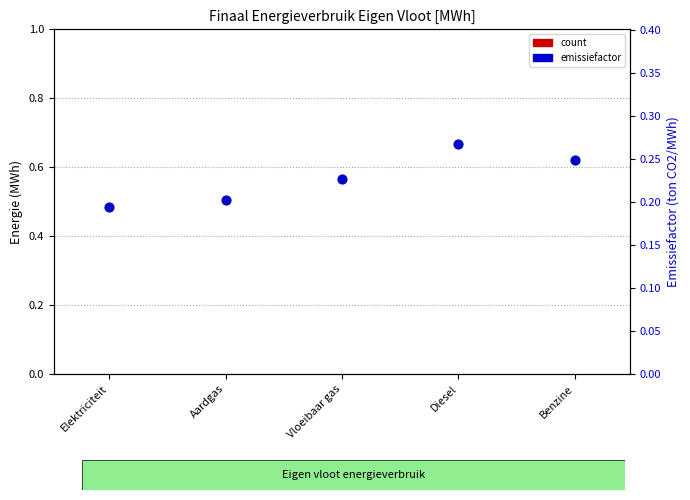

Which series contains the highest Y value?

emissiefactor (ton CO2/MWh)